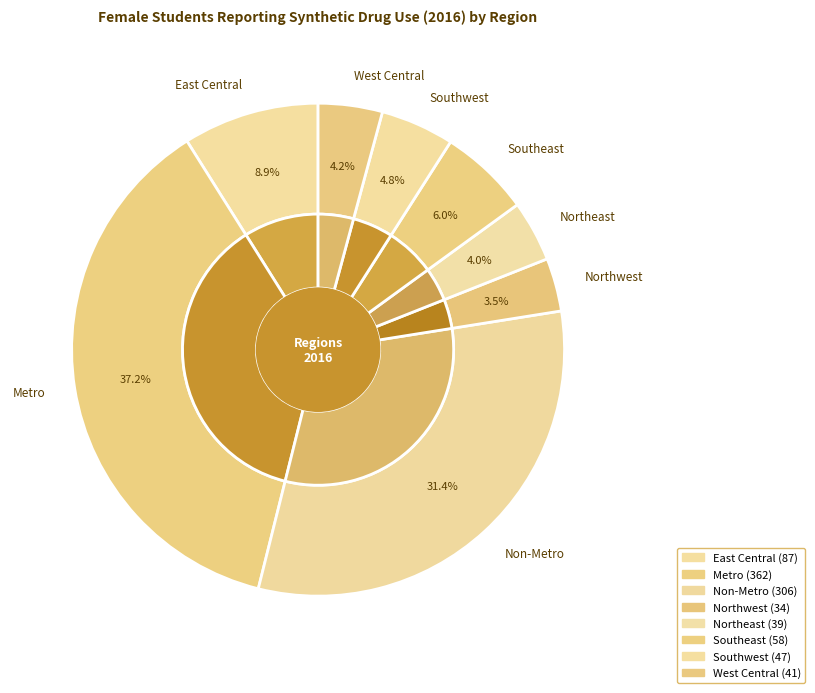

Between Northwest and Metro, which is larger?

Metro